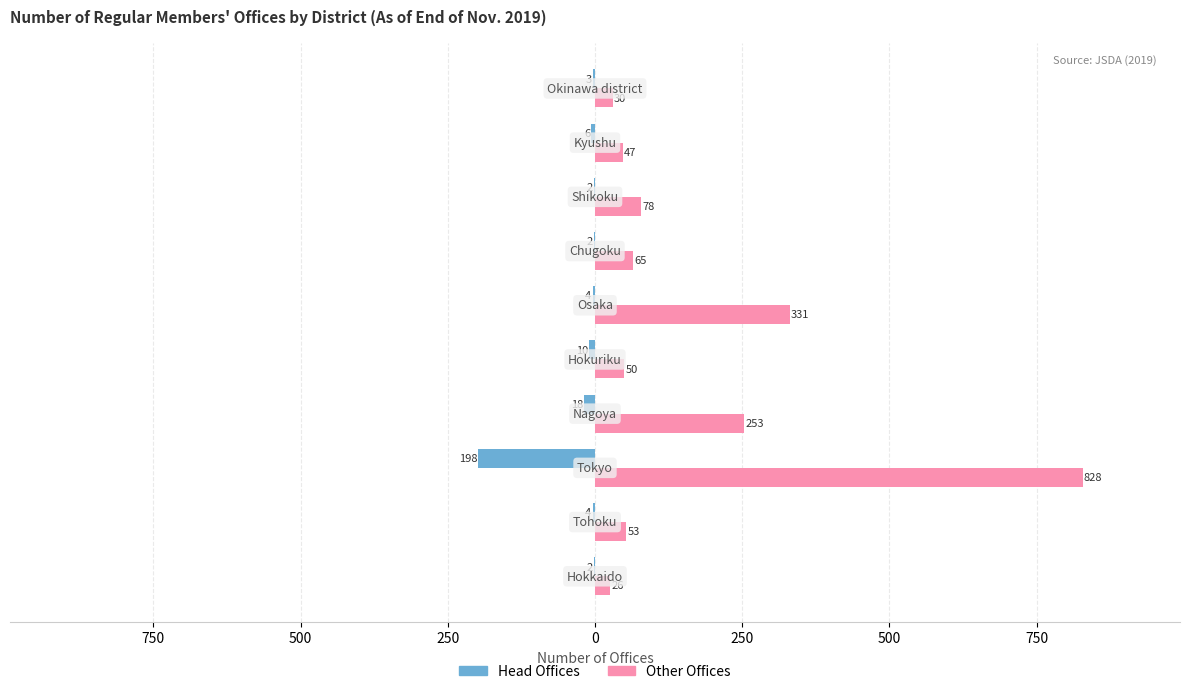

What is the approximate value of Head Offices at 250?

-18